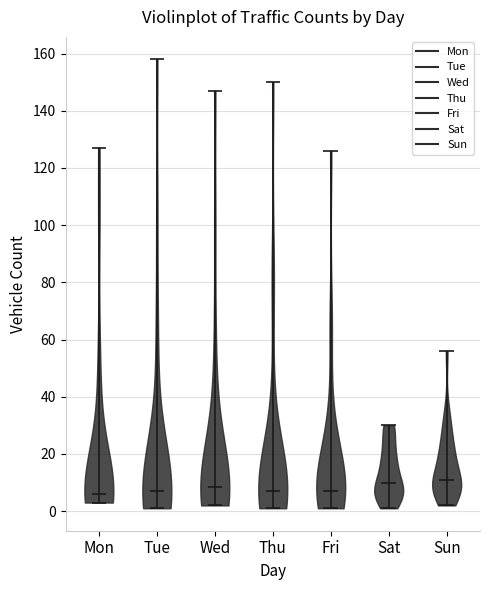

Reading left to right, read every violin against the y-axis: where its median line is, and the lowest and highest points it reaches. The values are not printed on the chart, so give them approximately, as read against the axis.

Mon: median line 6, lowest point 4, highest point 128
Tue: median line 8, lowest point 2, highest point 158
Wed: median line 8, lowest point 2, highest point 148
Thu: median line 8, lowest point 2, highest point 150
Fri: median line 8, lowest point 2, highest point 126
Sat: median line 10, lowest point 2, highest point 30
Sun: median line 12, lowest point 2, highest point 56